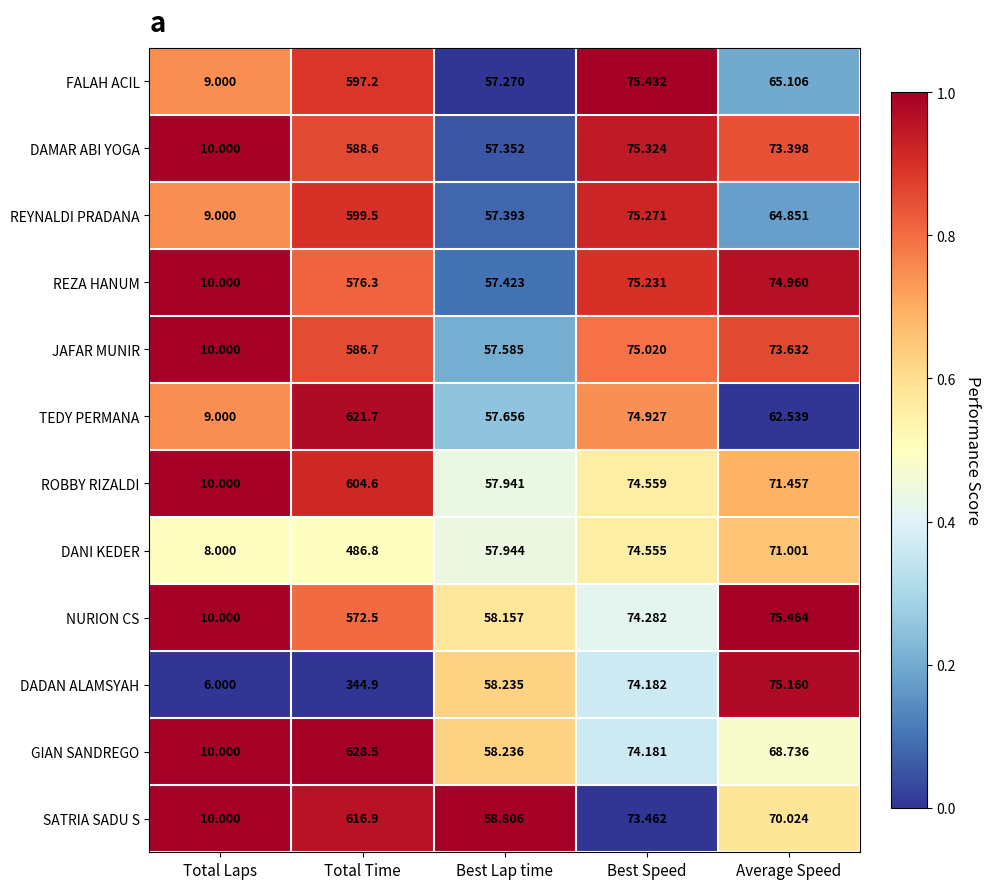

Which series has the largest range (max minus min)?

GIAN SANDREGO